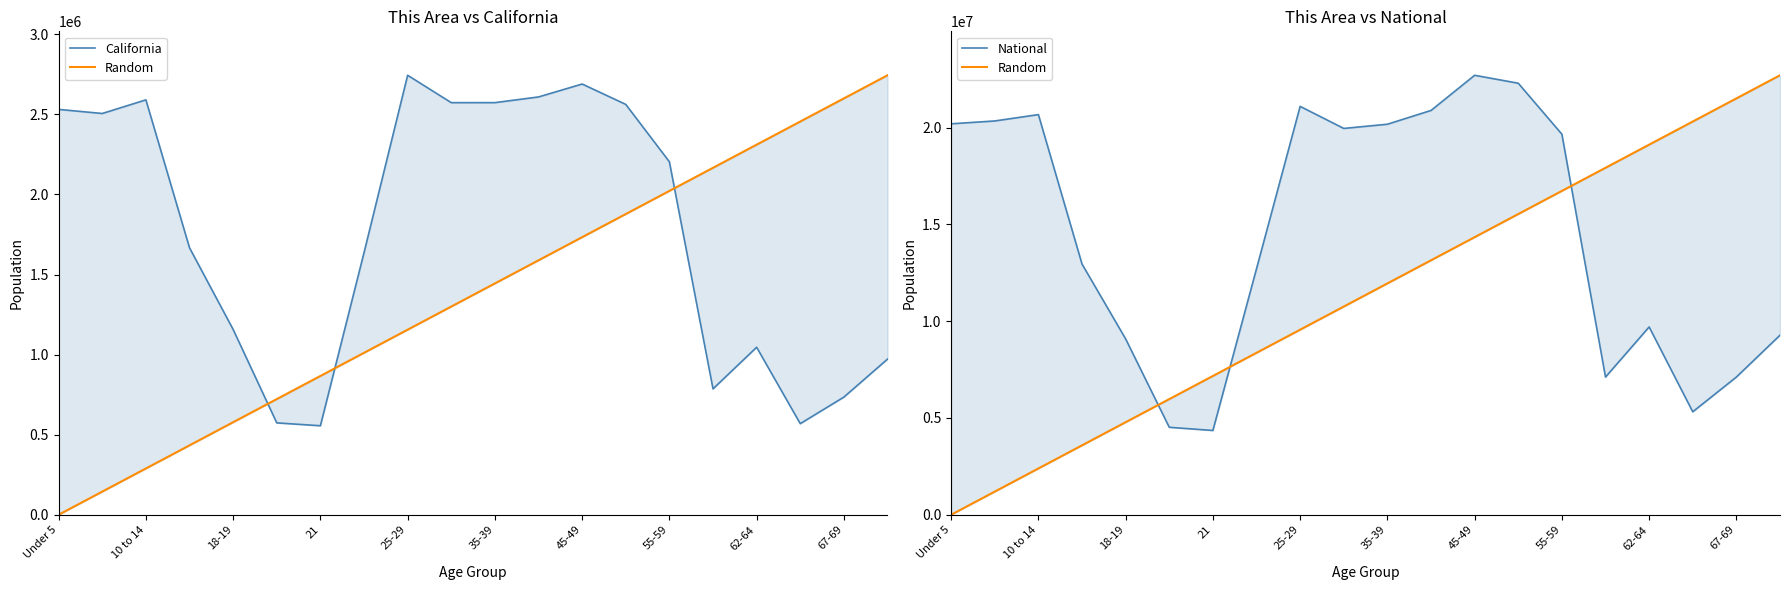

How many intersections are there between Random and National?

3